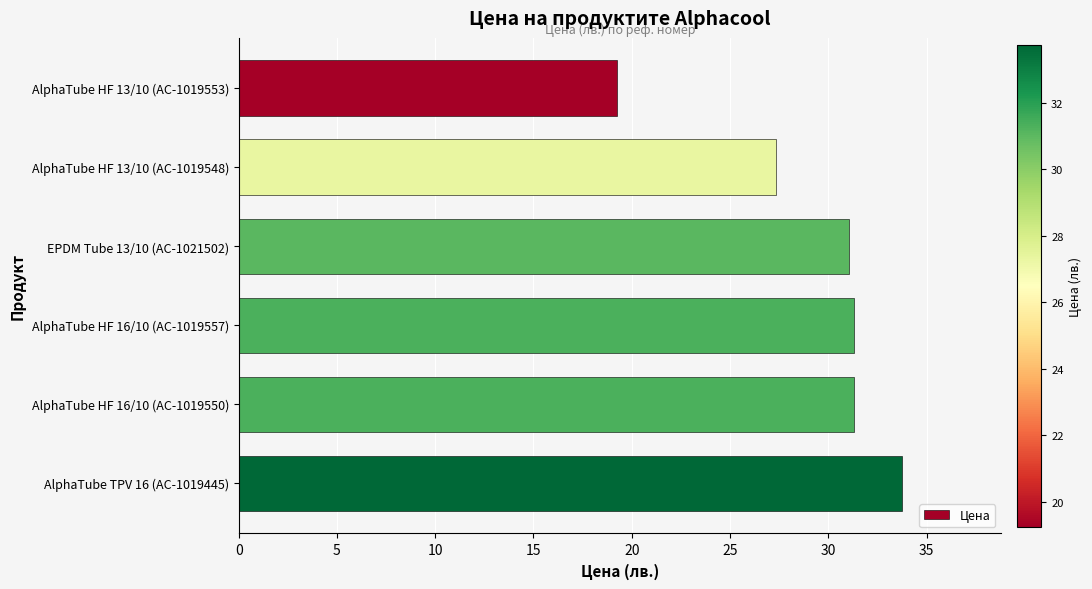

What is the label of the 4th bar from the bottom?

EPDM Tube 13/10 (AC-1021502)